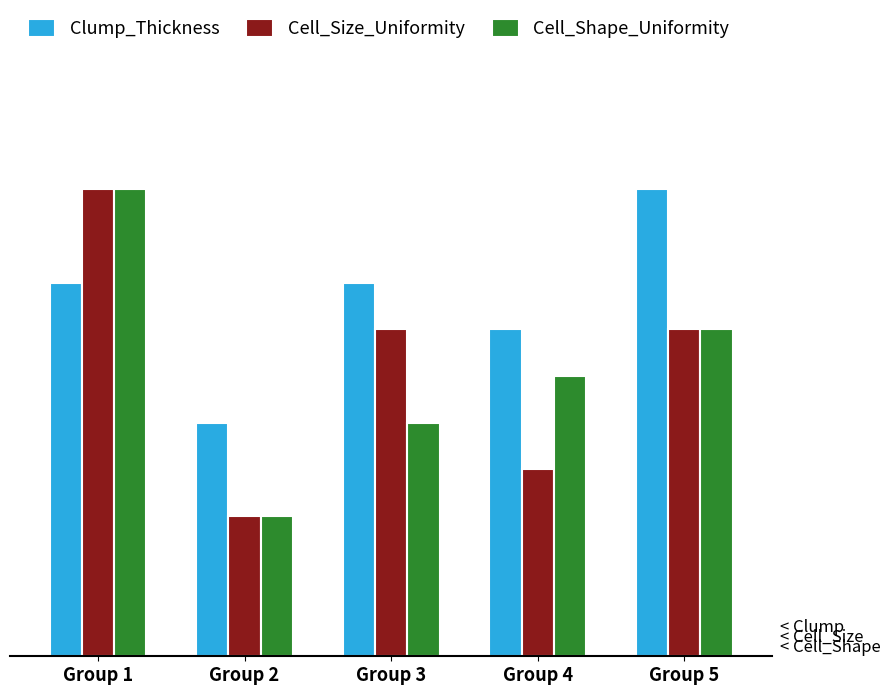

What are all the series names shown in the legend?

Clump_Thickness, Cell_Size_Uniformity, Cell_Shape_Uniformity